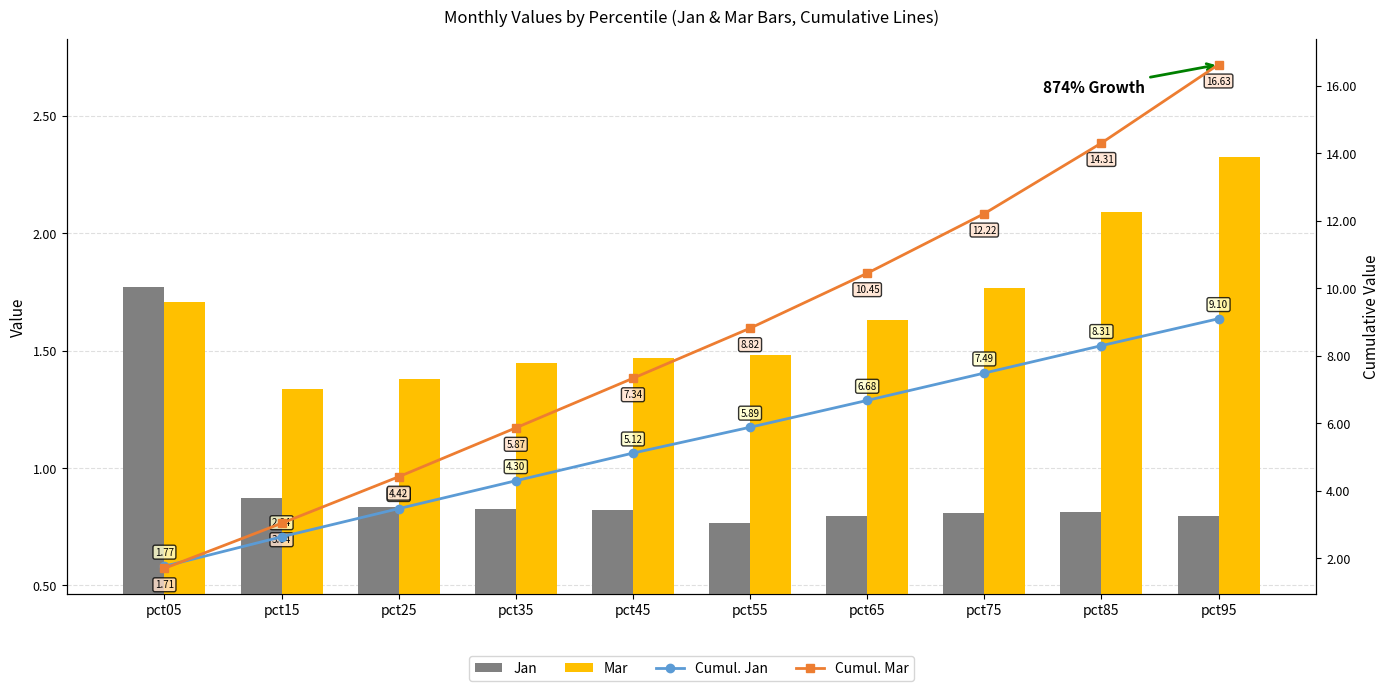

What is the sum of the Jan values at pct85 and pct05?

2.6